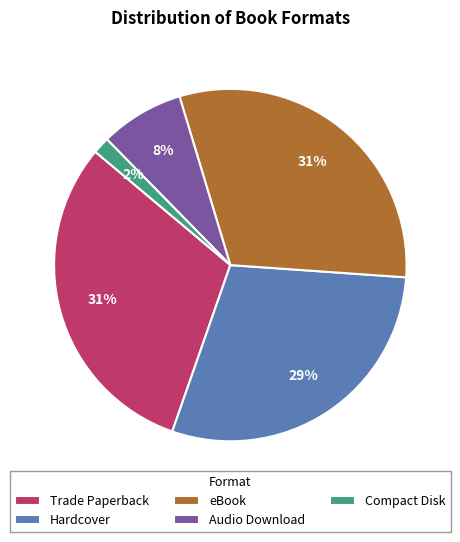

True or false: eBook accounts for 8% of the total.

False